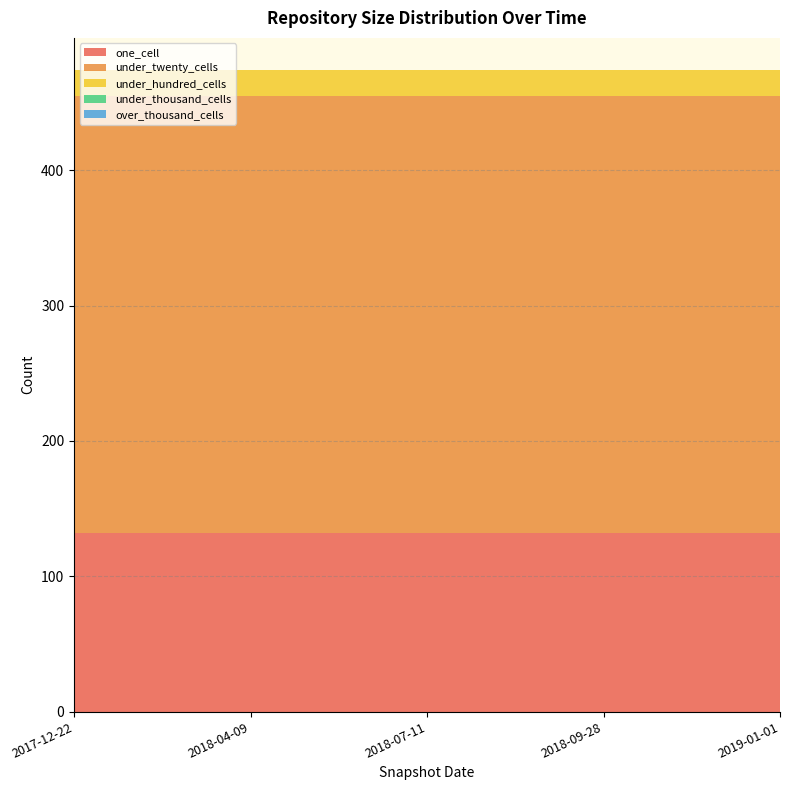

Reading left to right, extract all data points from this chart.

one_cell: 2017-12-22=132	2018-04-09=132	2018-07-11=132	2018-09-28=132	2019-01-01=132
under_twenty_cells: 2017-12-22=323	2018-04-09=323	2018-07-11=323	2018-09-28=323	2019-01-01=323
under_hundred_cells: 2017-12-22=19	2018-04-09=19	2018-07-11=19	2018-09-28=19	2019-01-01=19
under_thousand_cells: 2017-12-22=0	2018-04-09=0	2018-07-11=0	2018-09-28=0	2019-01-01=0
over_thousand_cells: 2017-12-22=0	2018-04-09=0	2018-07-11=0	2018-09-28=0	2019-01-01=0